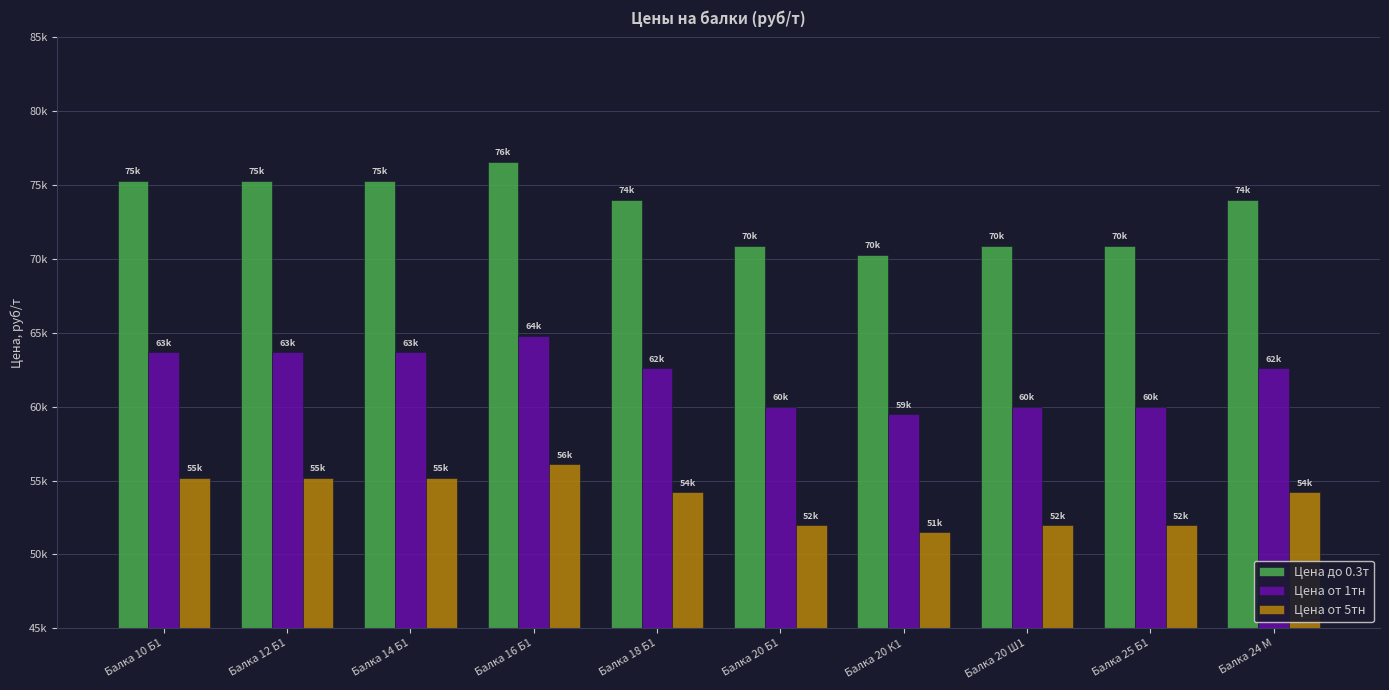

What position from the left is Балка 18 Б1?

5